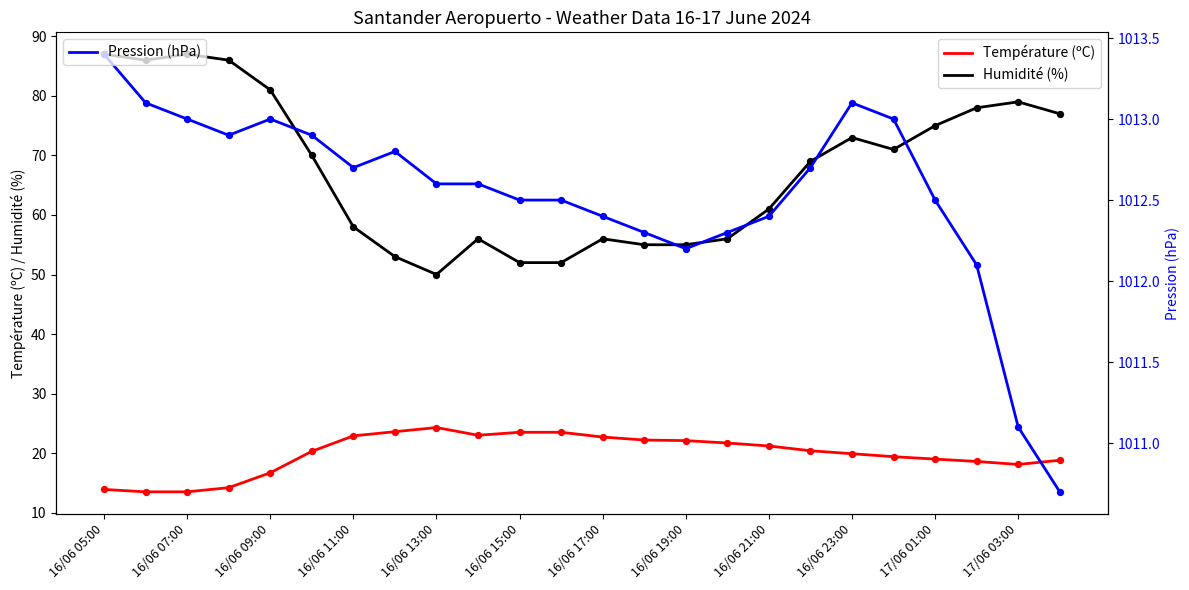

Which series has the largest Y range (max minus min)?

Humidité (%)